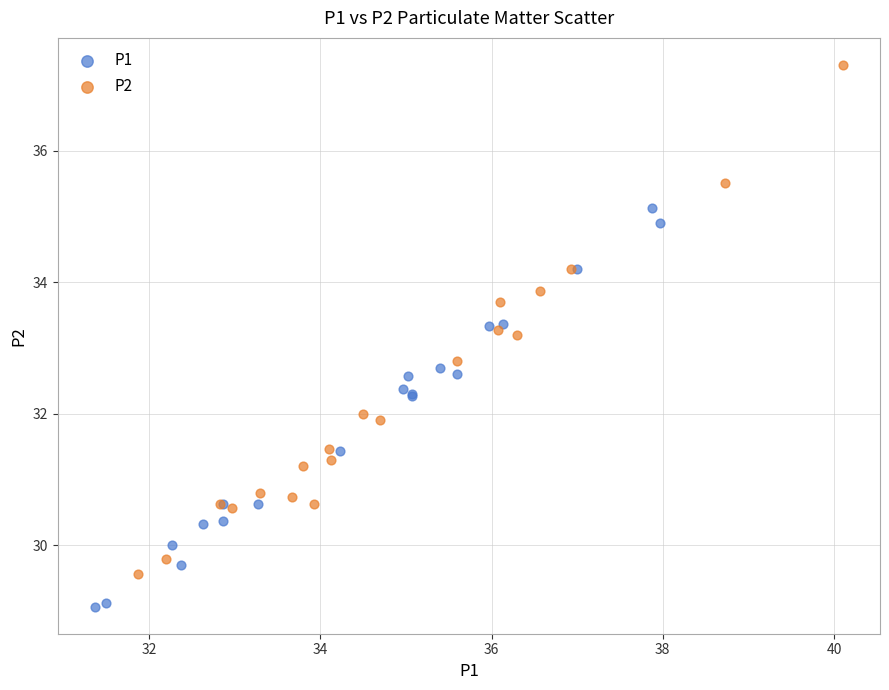

What are all the series names shown in the legend?

P1, P2